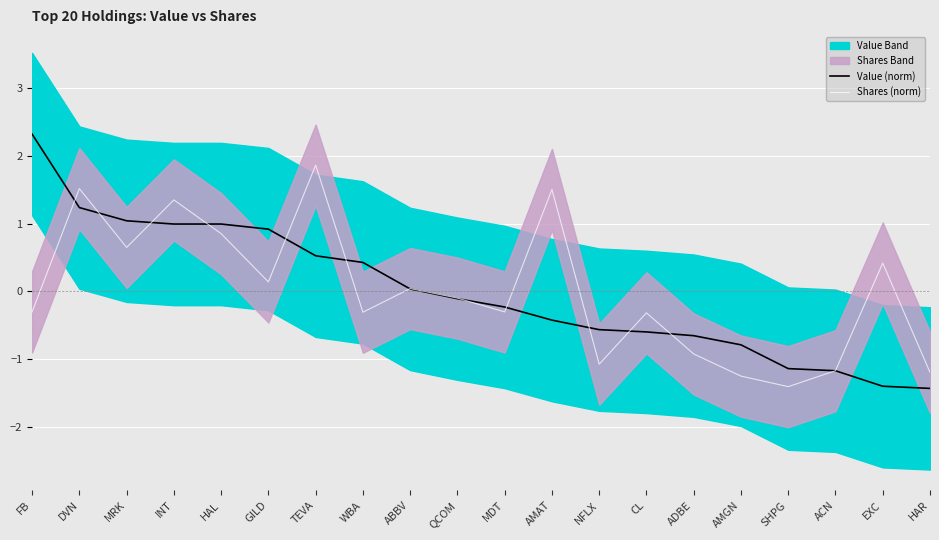

Between which two adjacent categories do Shares (norm) and Value (norm) first intersect?

FB and DVN